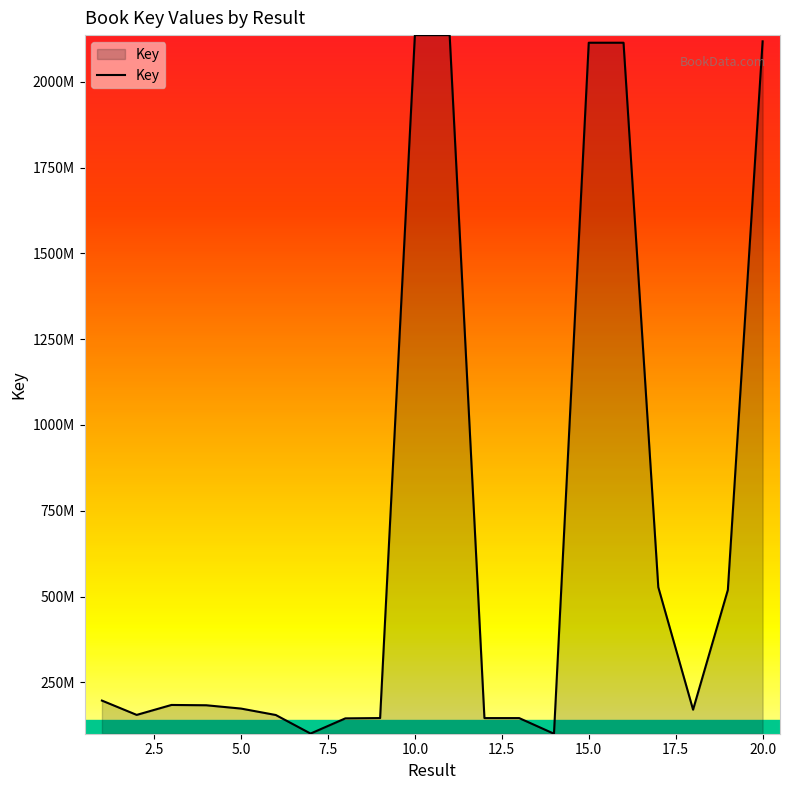

Reading left to right, list all the values displayed in this chart.

1=196954518	2=155229844	3=184205138	4=183314101	5=173675037	6=154935156	7=100862448	8=145085703	9=145991190	10=2136082185	11=2136085775	12=145898939	13=145898978	14=100377343	15=2113897134	16=2113898050	17=527339692	18=170438161	19=519216988	20=2117892973